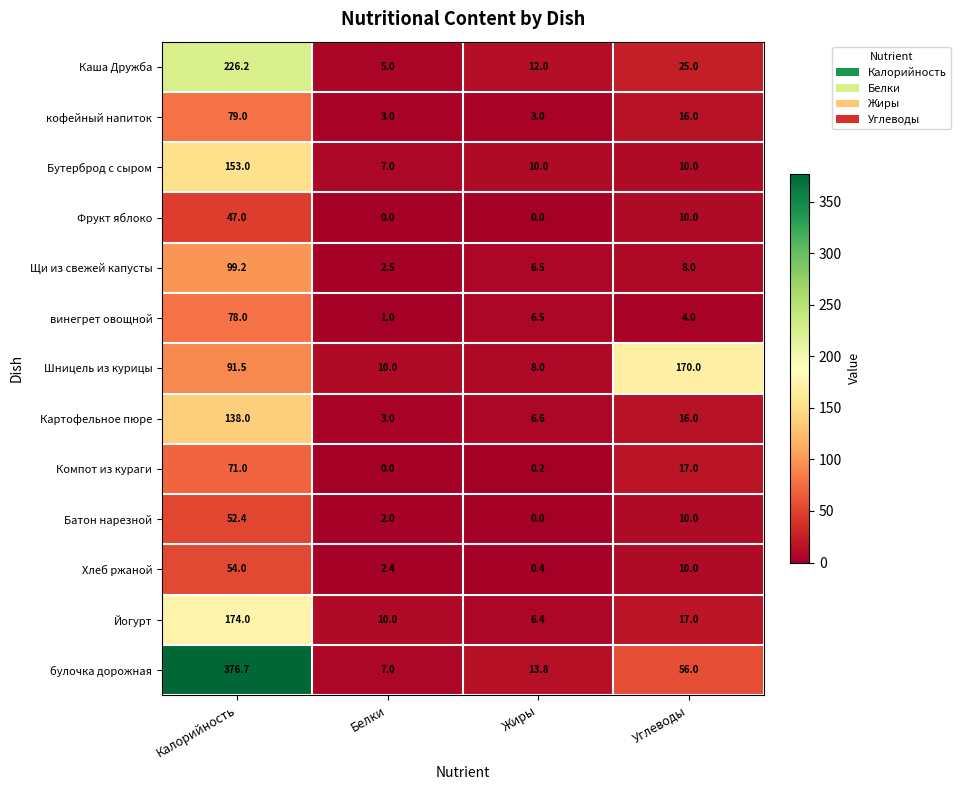

How many distinct data groups are displayed?

13